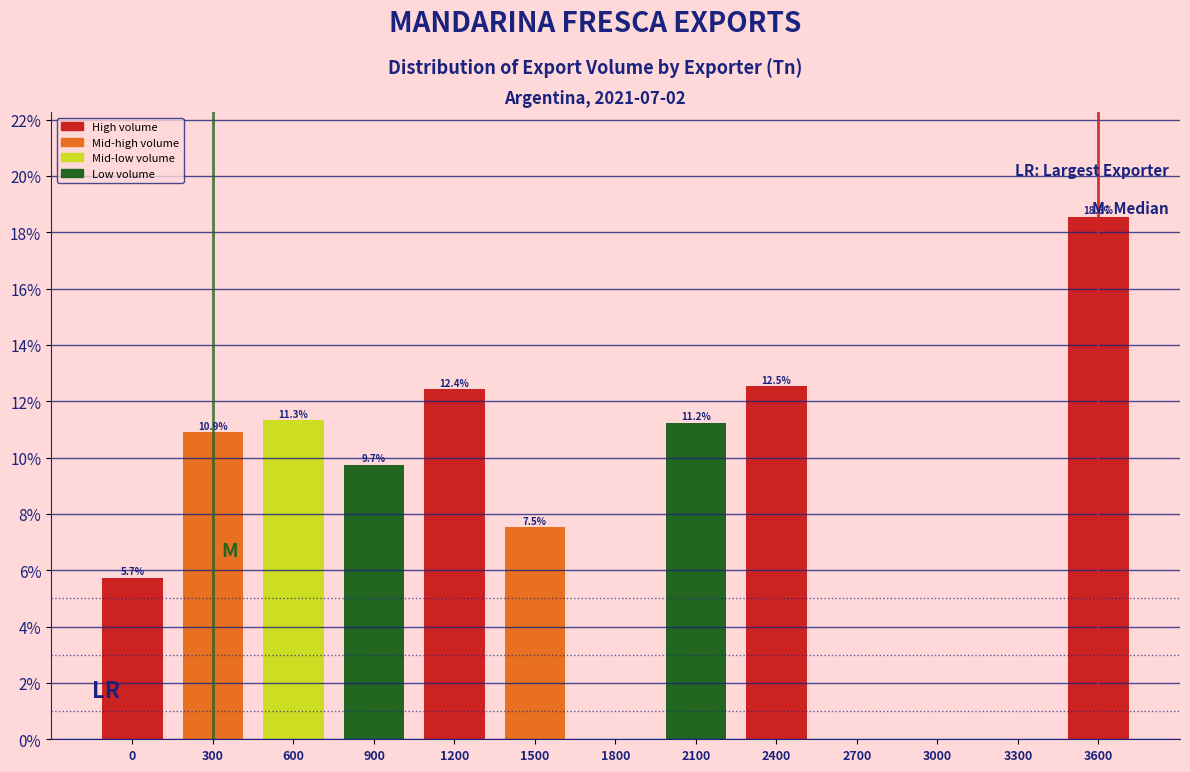

Reading left to right, transcribe all the data shown in this chart.

0=5.7	300=10.9	600=11.3	900=9.7	1200=12.4	1500=7.5	1800=0.0	2100=11.2	2400=12.5	2700=0.0	3000=0.0	3300=0.0	3600=18.6